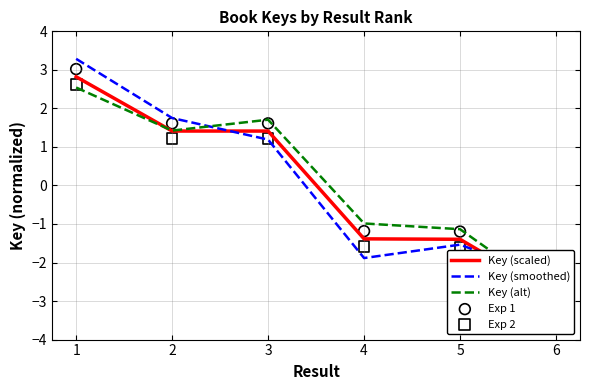

Which series contains the highest Y value?

Key (smoothed)